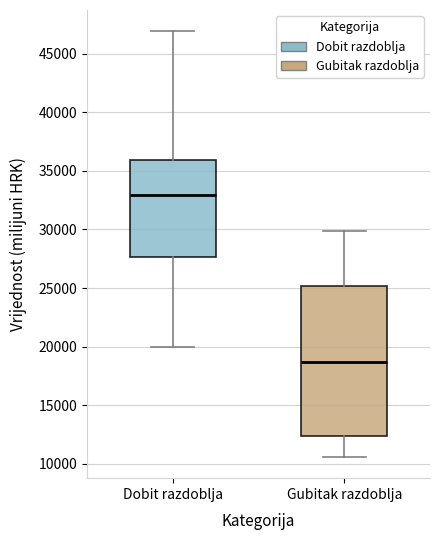

Reading left to right, read every box against the y-axis: the position of its median line, the range the box covers, and the ends of its whiskers. The values are not printed on the chart, so give them approximately, as read against the axis.

Dobit razdoblja: median 33000, box 27500 to 36000, whiskers 20000 to 47000
Gubitak razdoblja: median 18500, box 12500 to 25000, whiskers 10500 to 30000